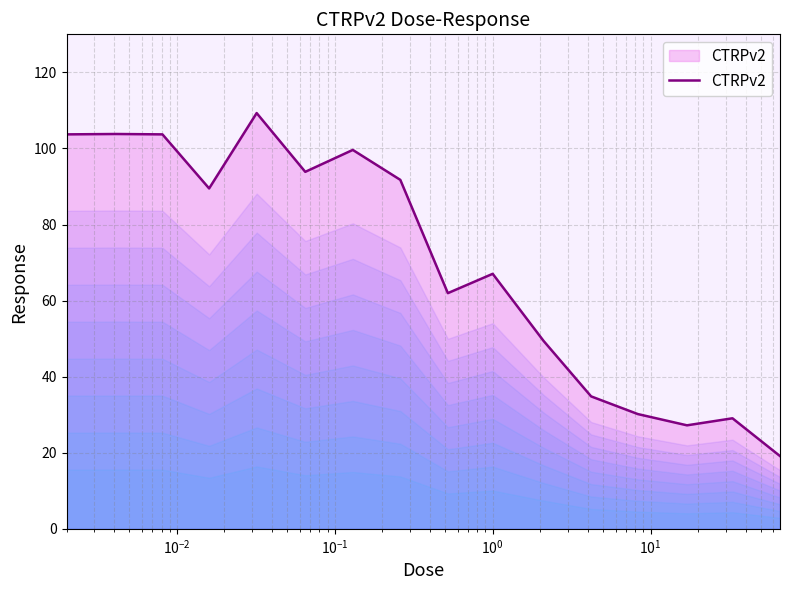

What is the minimum value shown in the chart?

19.1